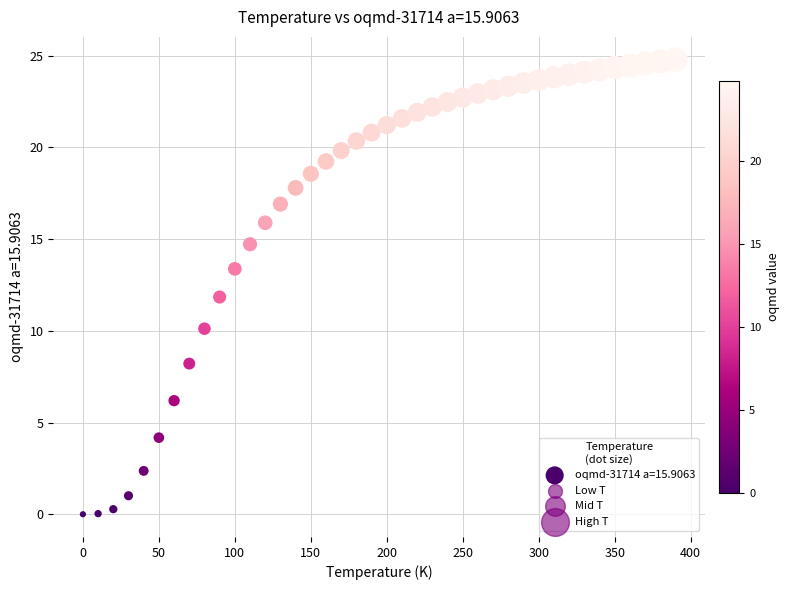

What is the range of Y values (max minus min)?

24.8